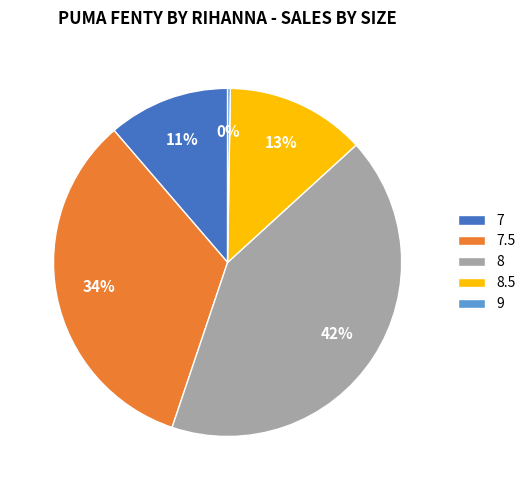

Does 7 account for over 50% of the chart?

No